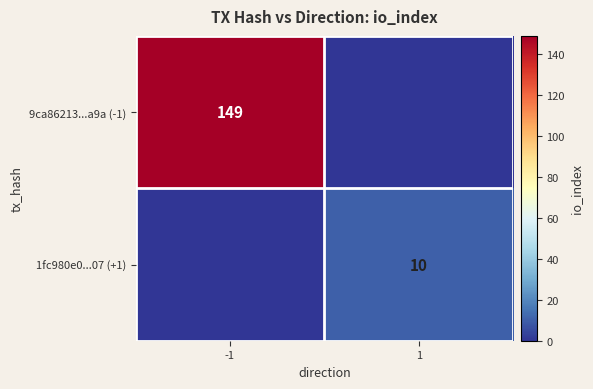

The 1fc980e0...07 (+1) series shows 10 at 1. True or false?

True